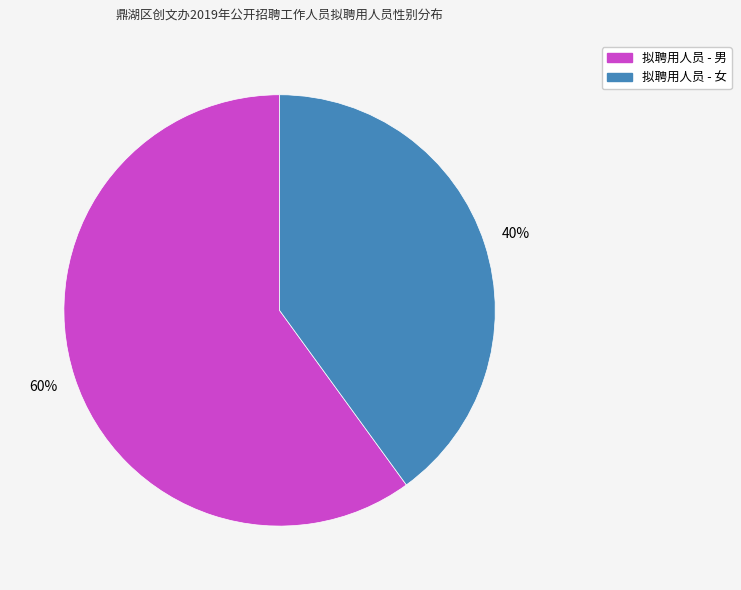

How many segments does this pie chart have?

2